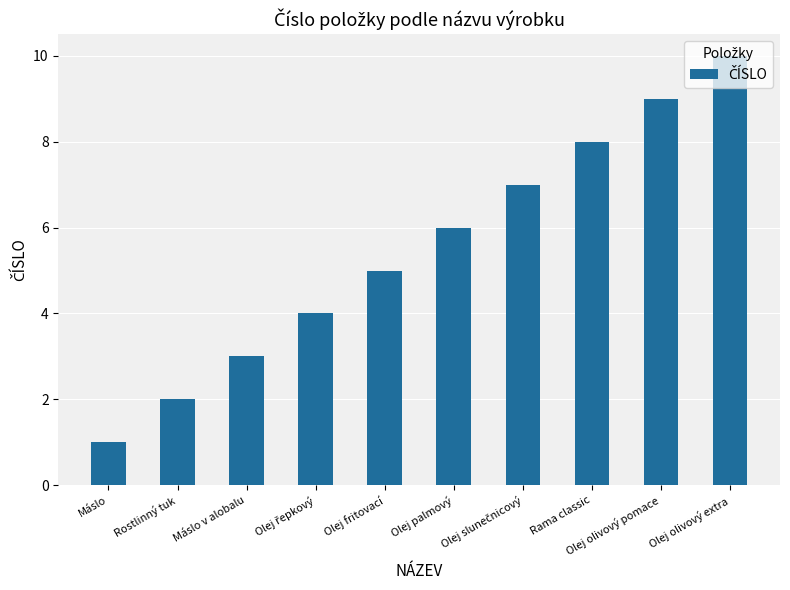

The value at Olej olivový extra is 14. True or false?

False